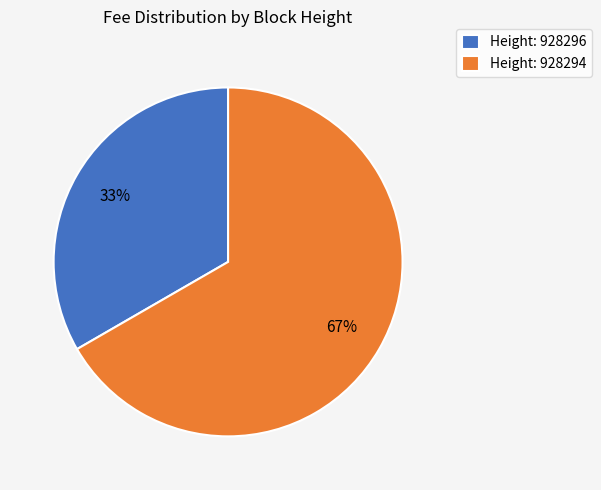

To the nearest percent, what percentage of the pie is Height: 928296?

33%